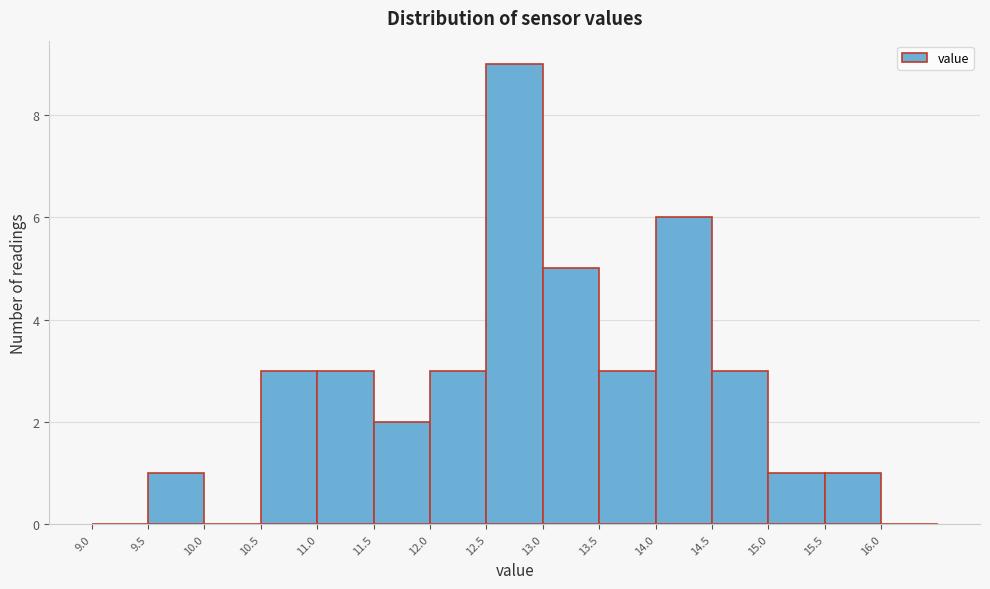

How tall is the bar that spans 11.5 to 12.0 on the x-axis? The values are not printed on the chart, so give them approximately, as read against the axis.

2